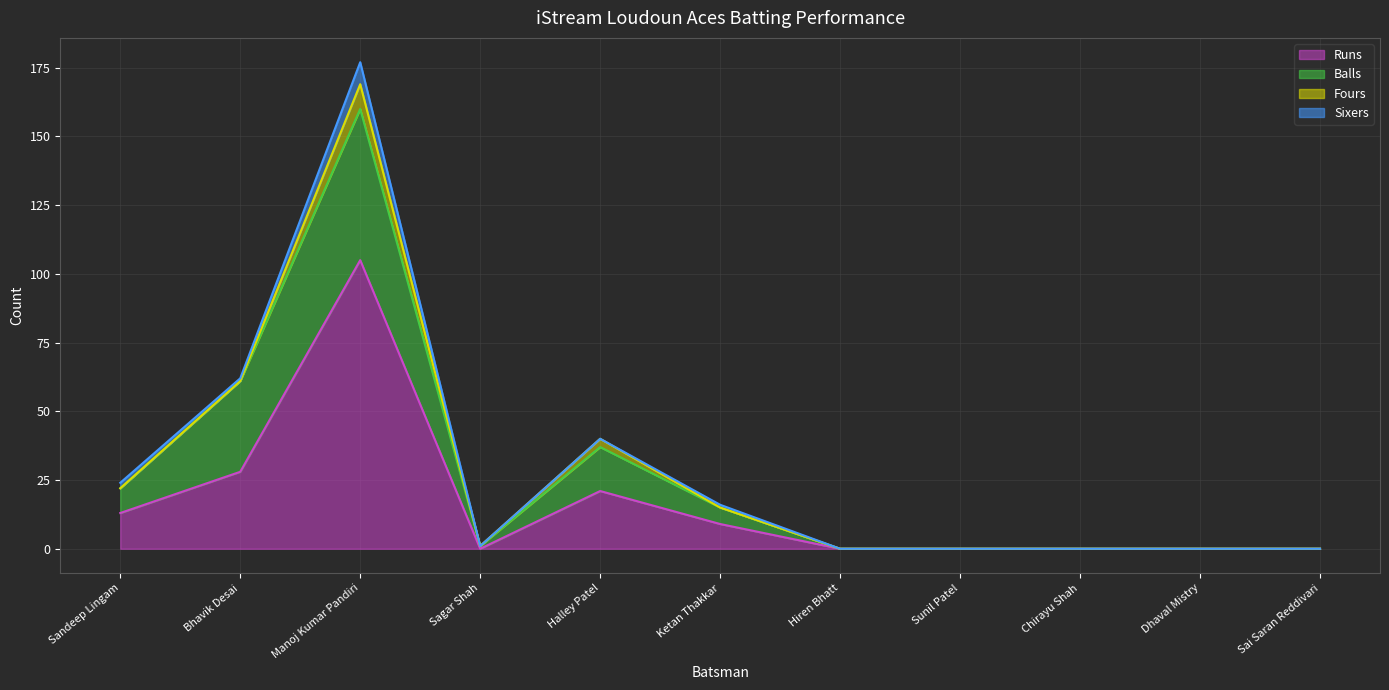

True or false: Runs and Balls cross at least once.

False